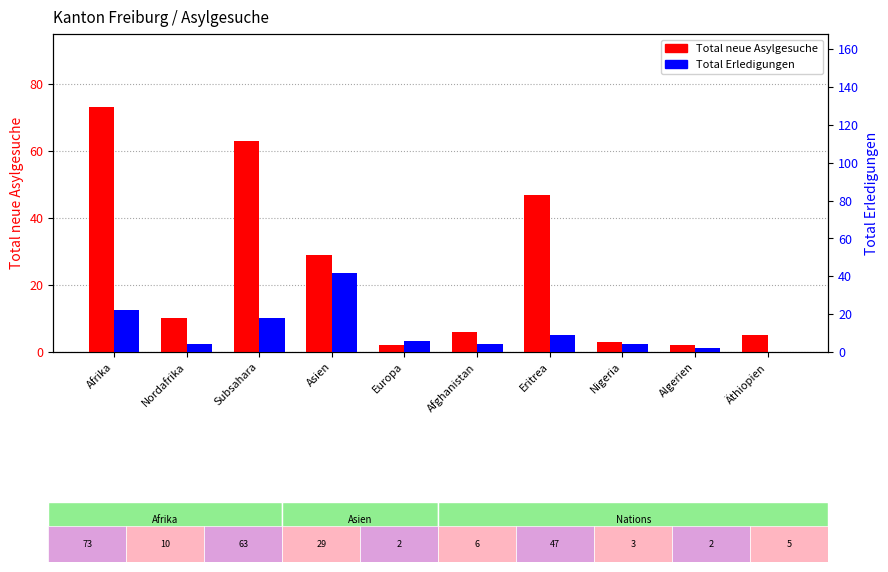

At which label does Total neue Asylgesuche reach its minimum?

Europa